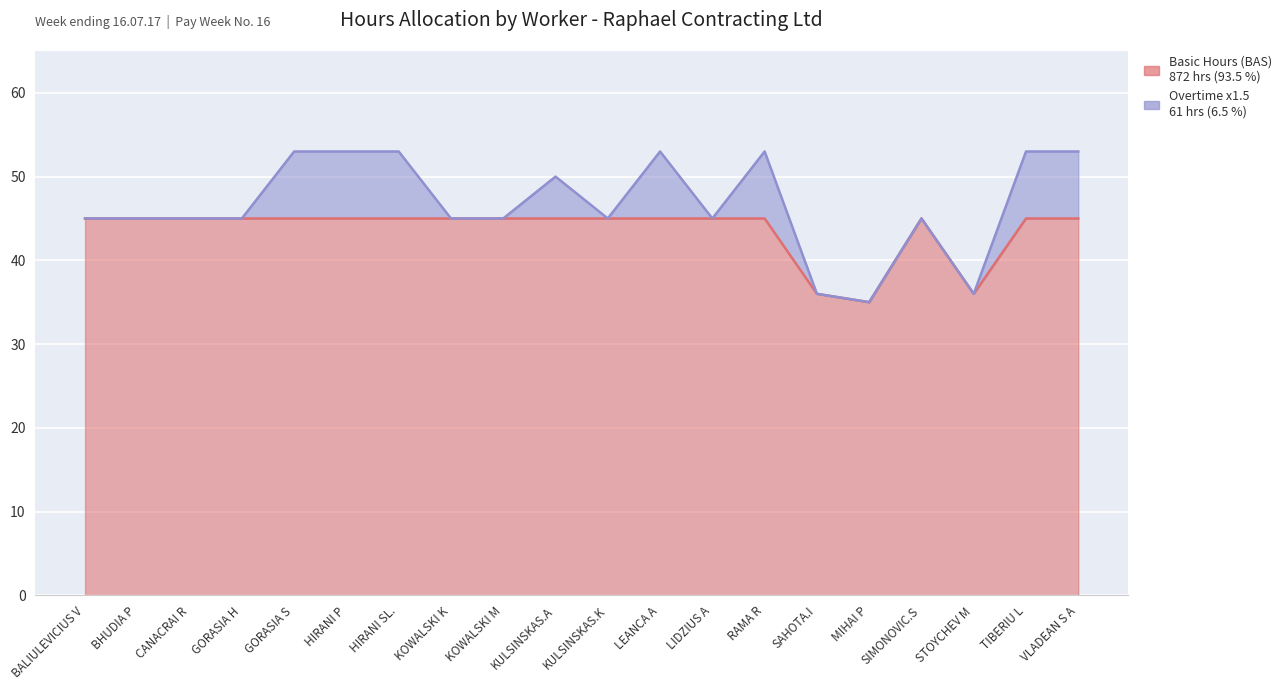

Count the values in the range 45 to 46.

17